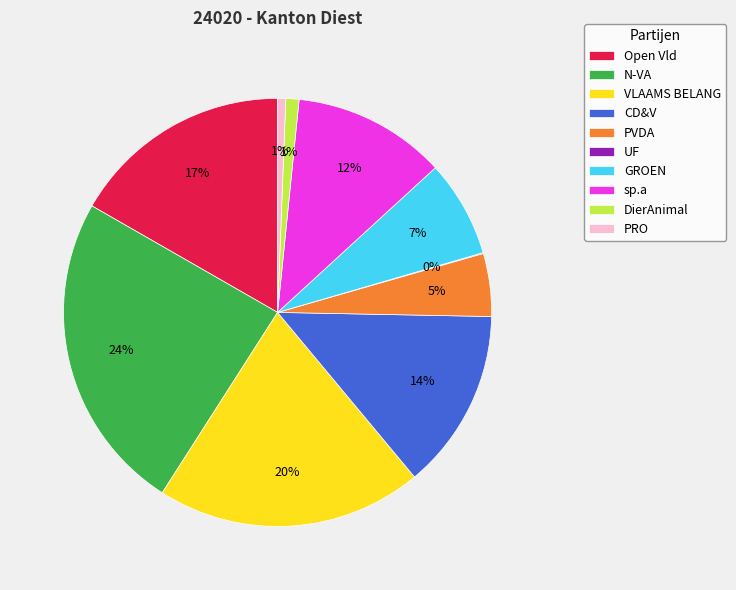

True or false: sp.a accounts for 12% of the total.

True